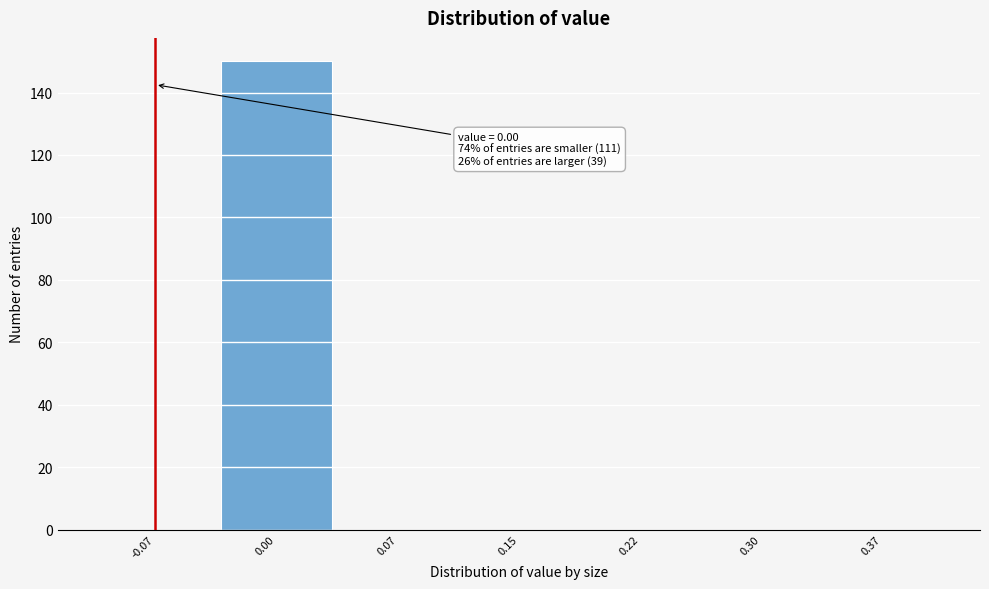

Reading left to right, transcribe all the data shown in this chart.

-0.07=0	0.00=150	0.07=0	0.15=0	0.22=0	0.30=0	0.37=0